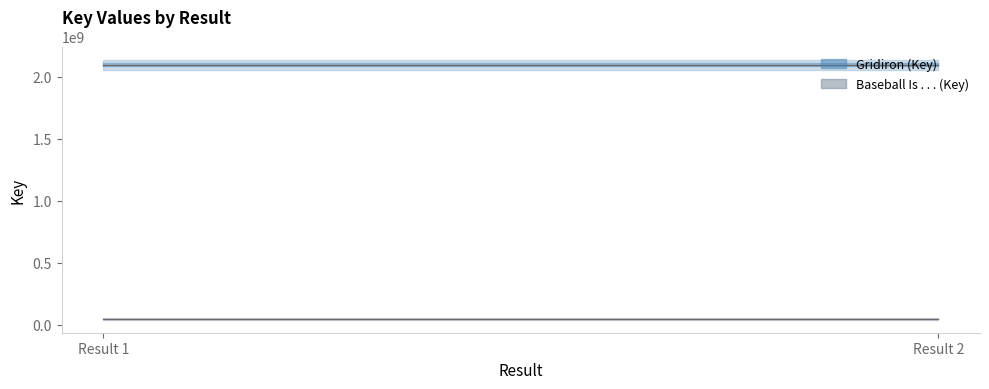

What is the difference between the highest and lowest values at 1?

2051422227